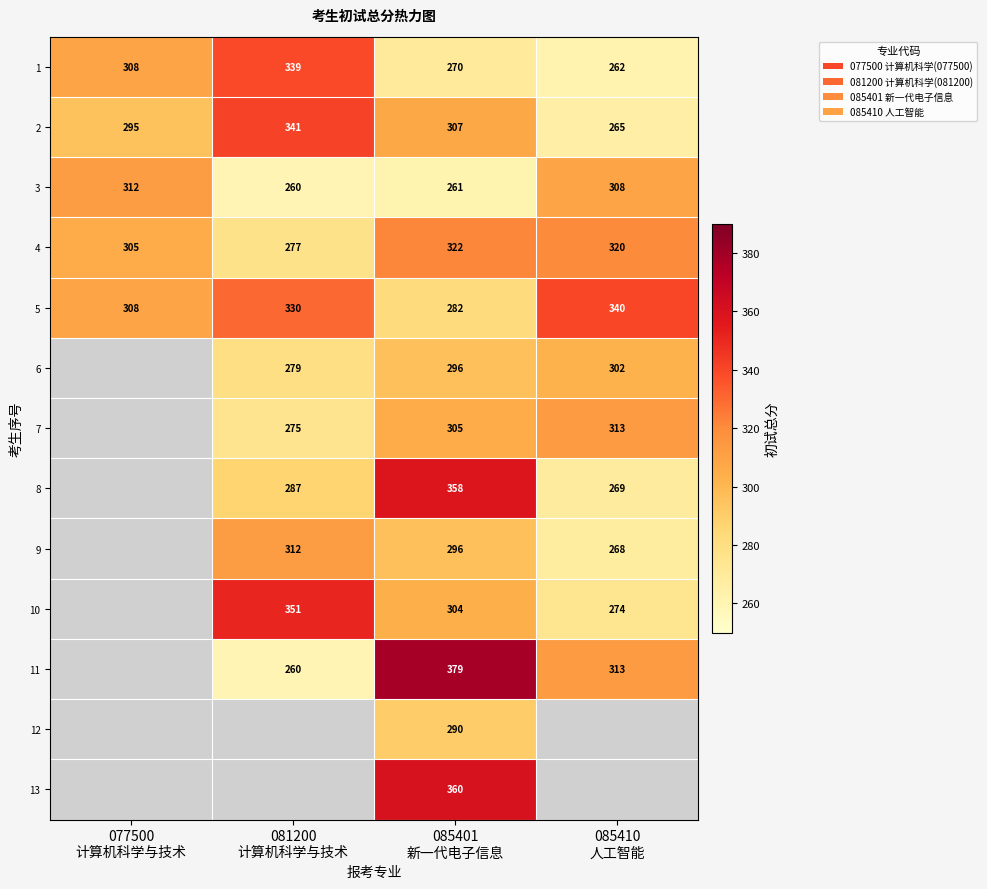

What is the difference between the maximum and second lowest values in the 4 series?

17